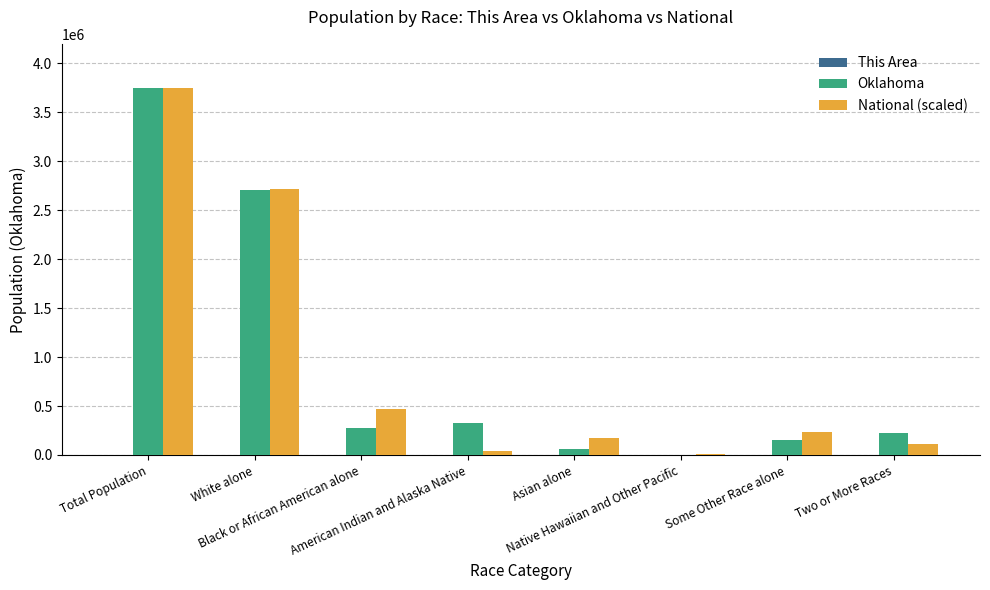

The value of Oklahoma at White alone is 2706845.0. True or false?

True